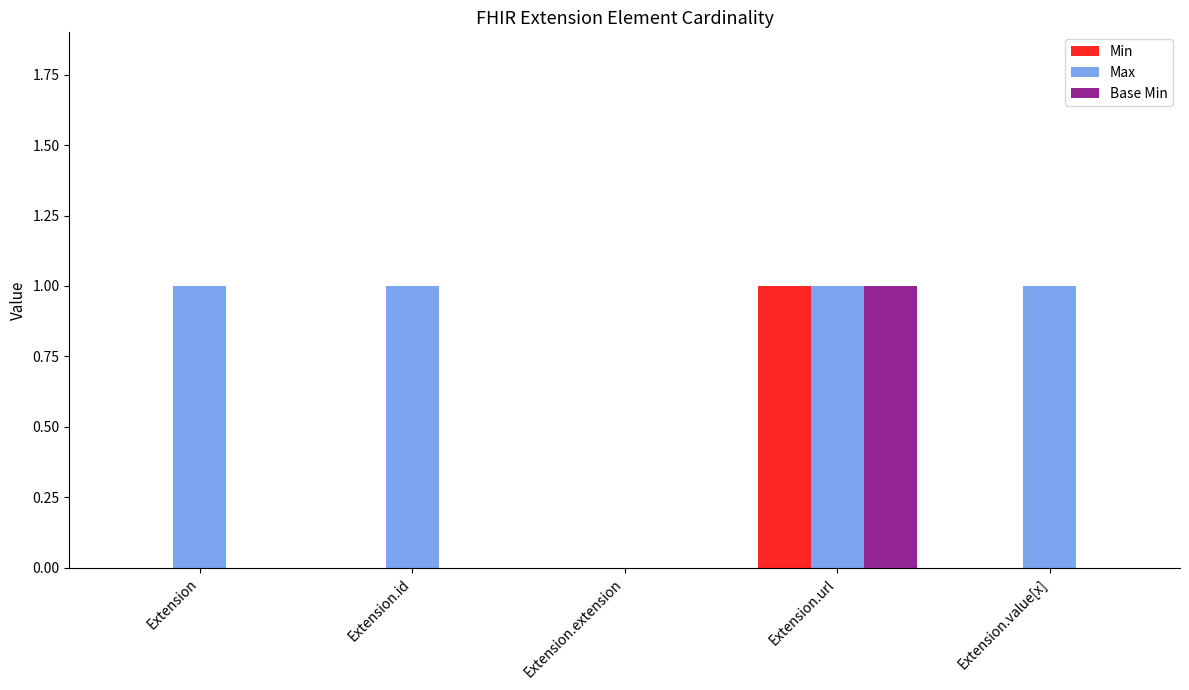

How many groups of bars are there?

5